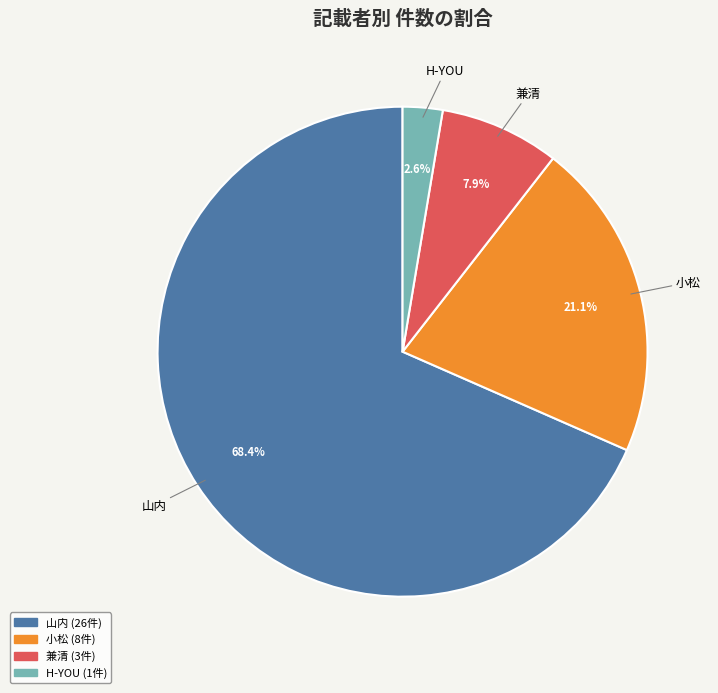

What percentage is the 山内 slice, to the nearest percent?

68%